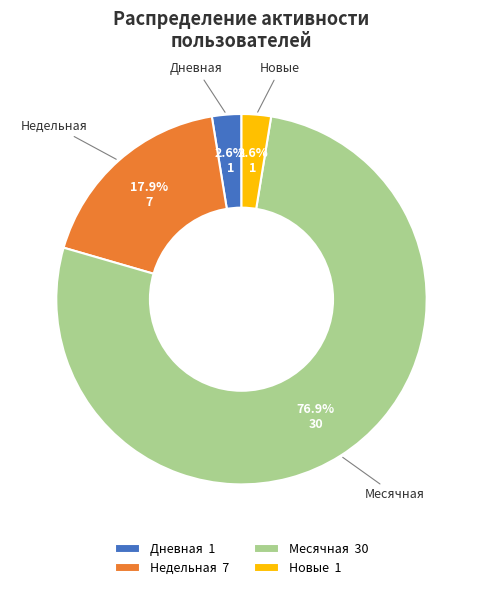

How many segments does this pie chart have?

4